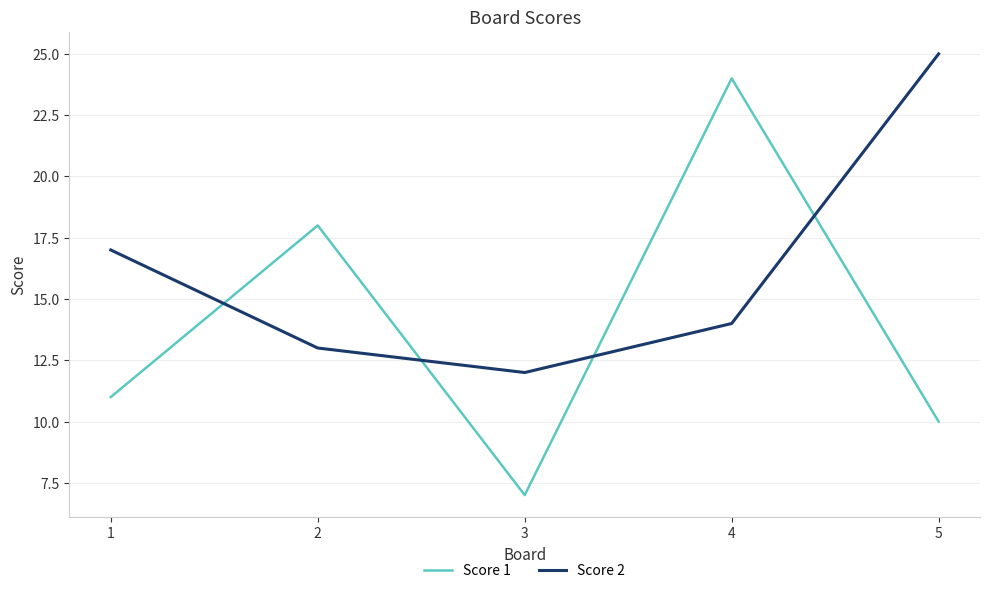

Which series has the widest spread of values?

Score 1